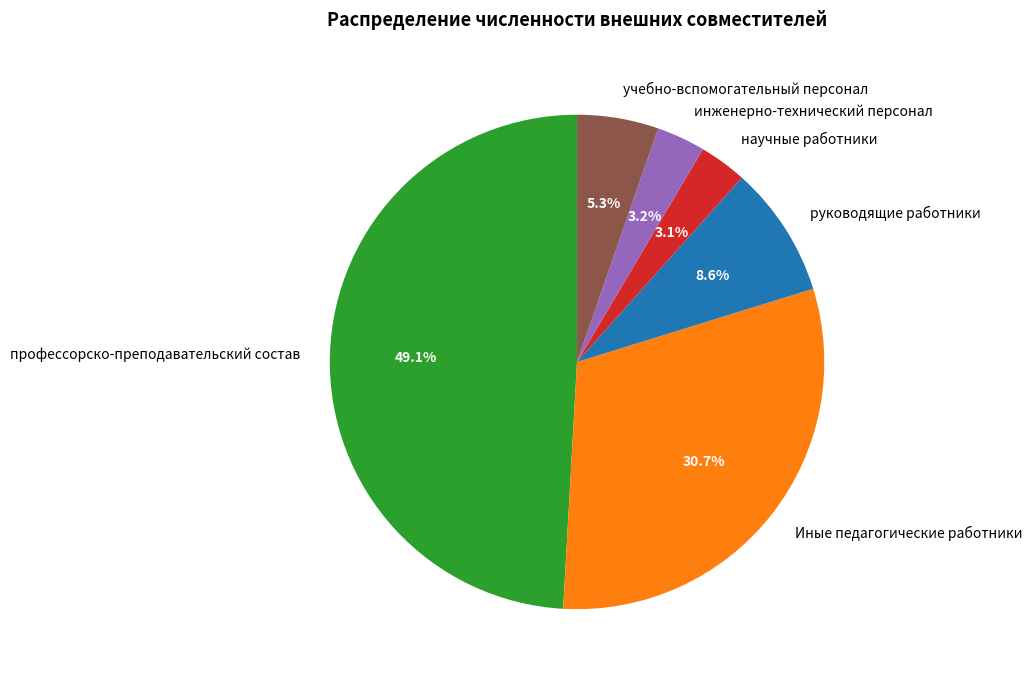

To the nearest percent, what portion does инженерно-технический персонал represent?

3%